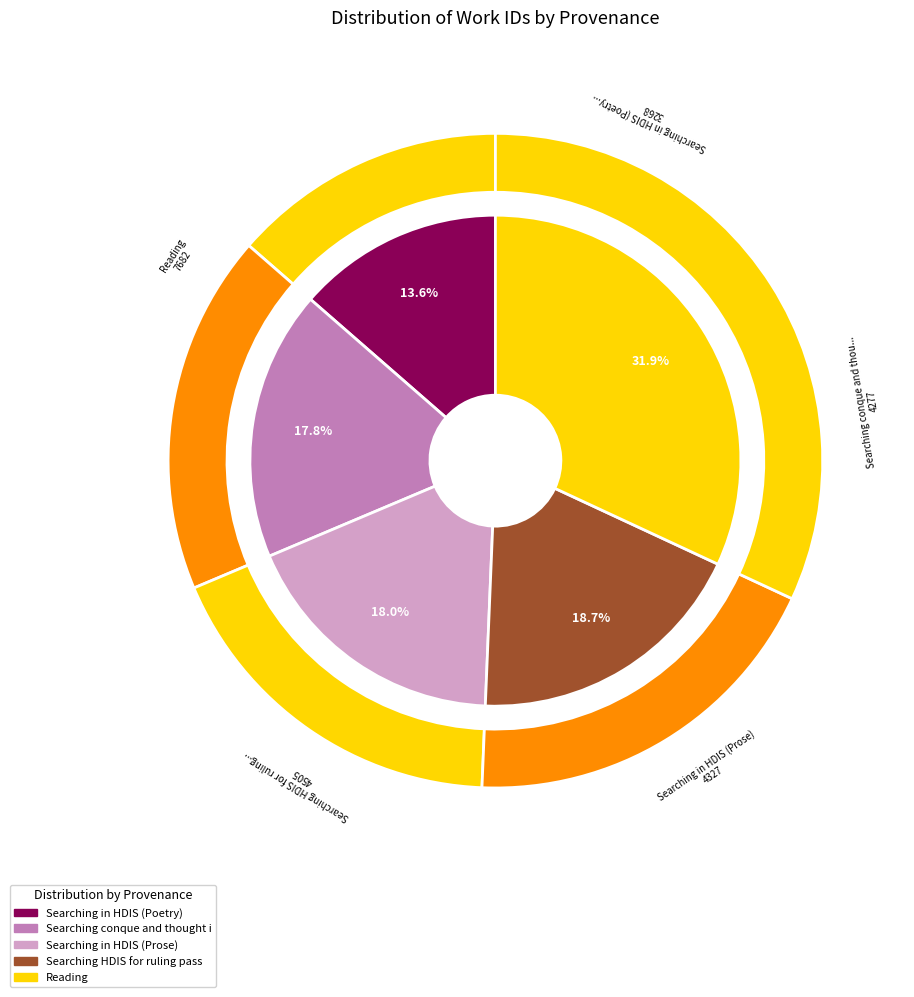

Count the number of slices in the pie.

5